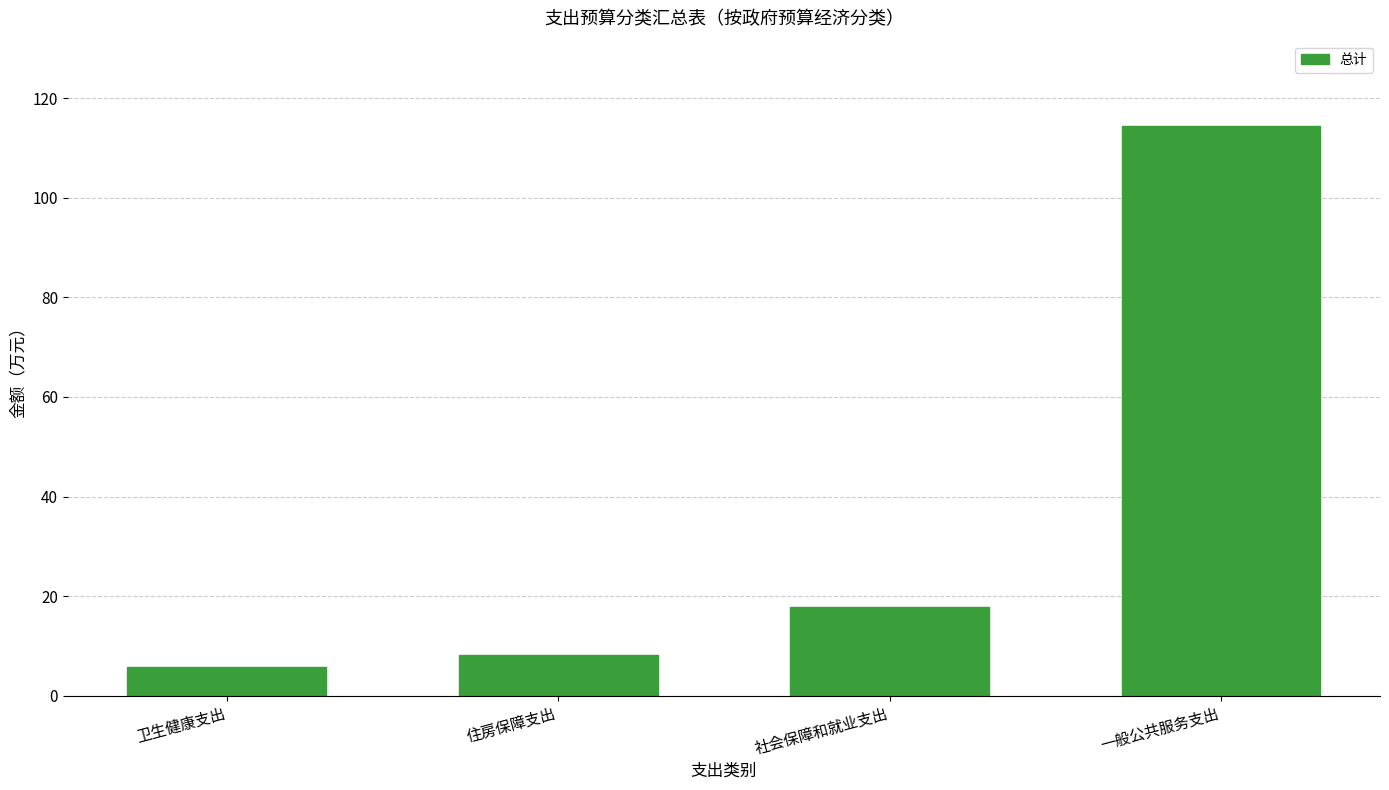

How many values are below 17?

2